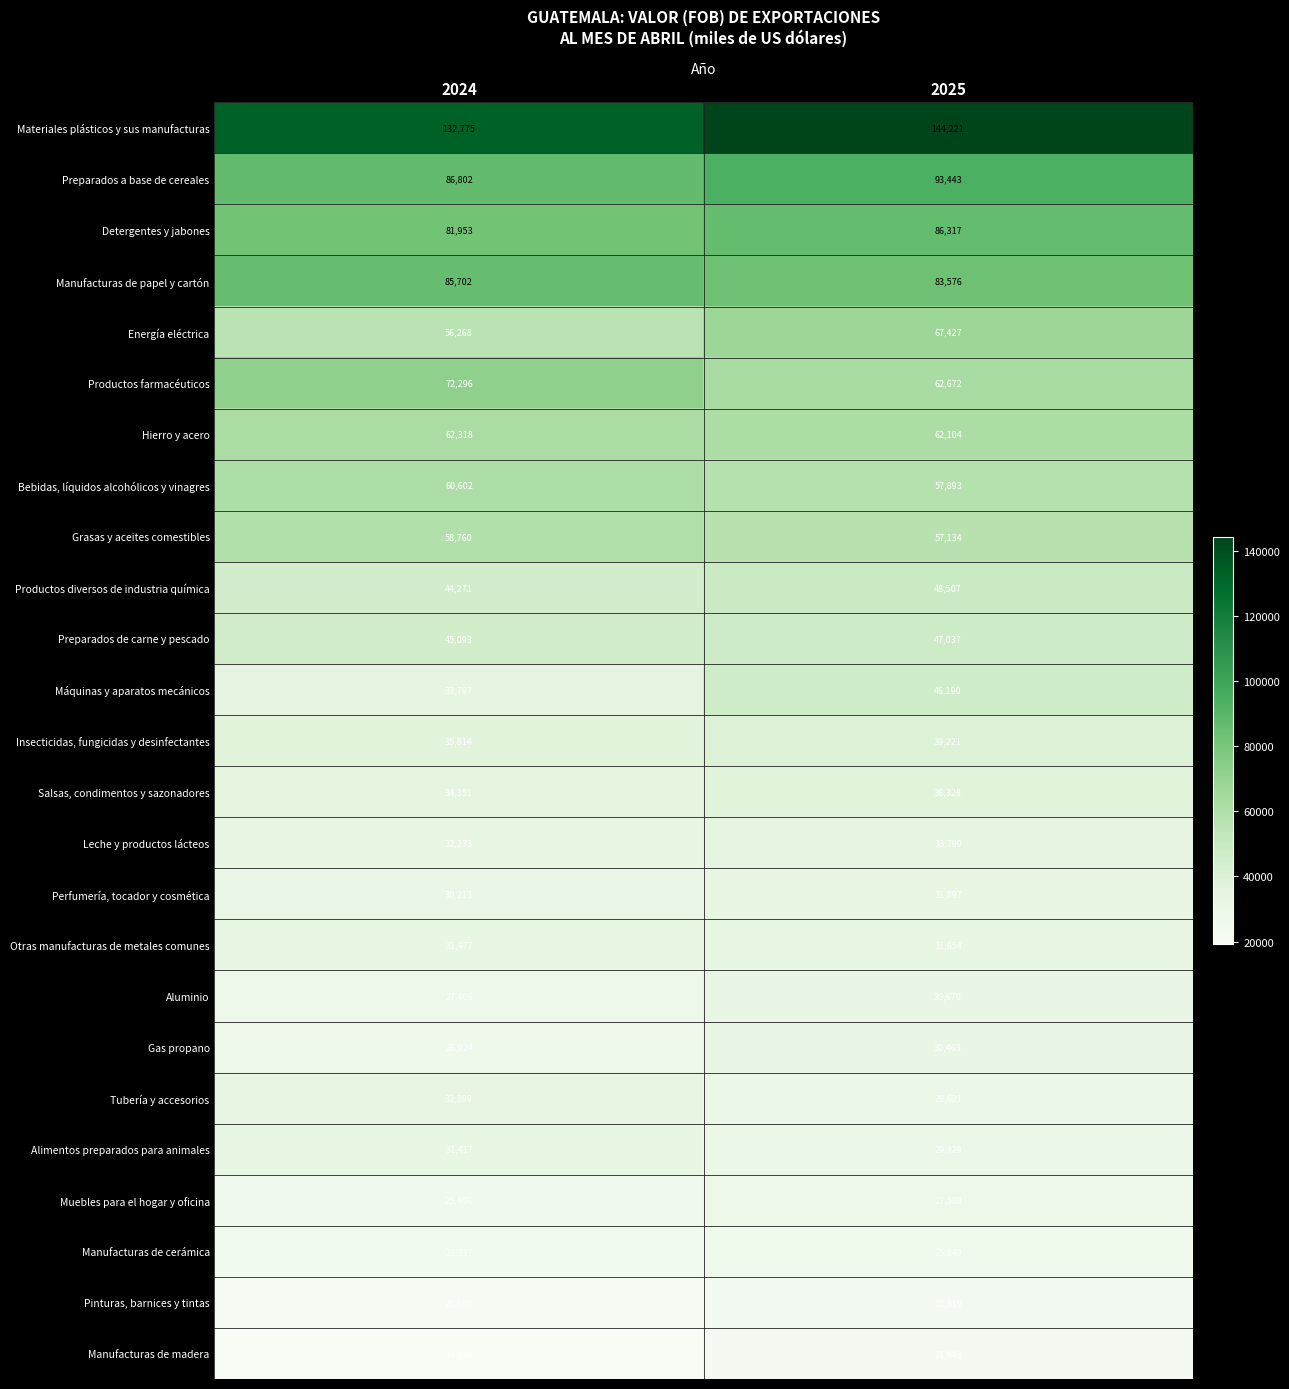

Which label corresponds to the smallest value in the chart?

2024